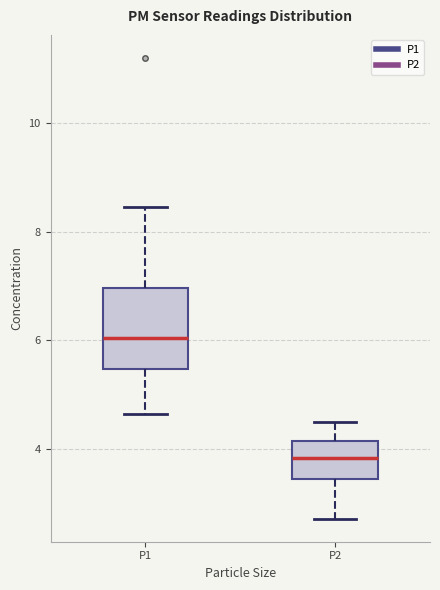

Where does the lower whisker of the box for P2 end on the y-axis? The values are not printed on the chart, so give them approximately, as read against the axis.

2.8